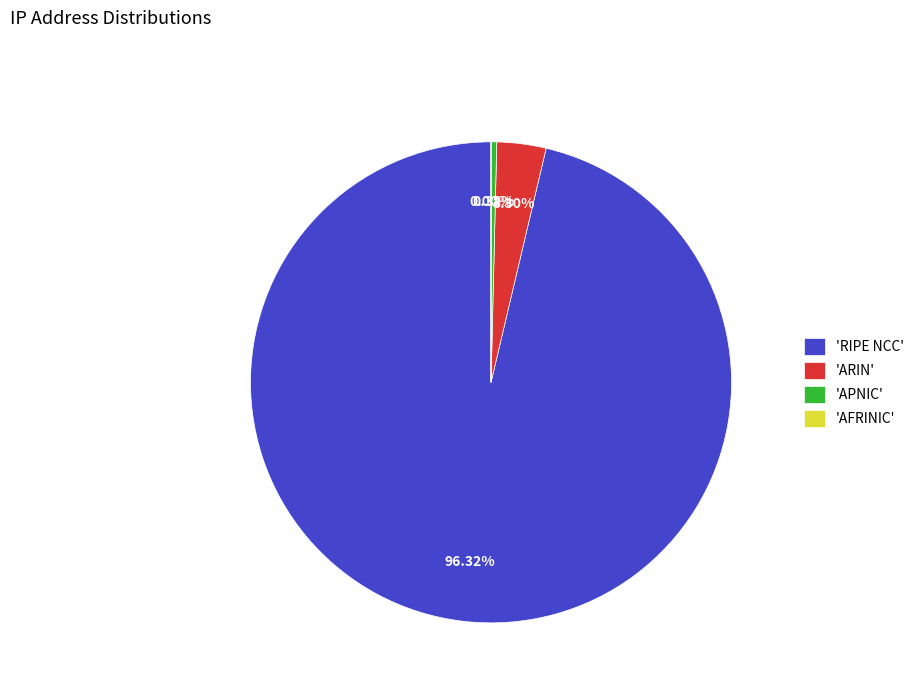

Is the sum of 'RIPE NCC' and 'APNIC' greater than half?

Yes